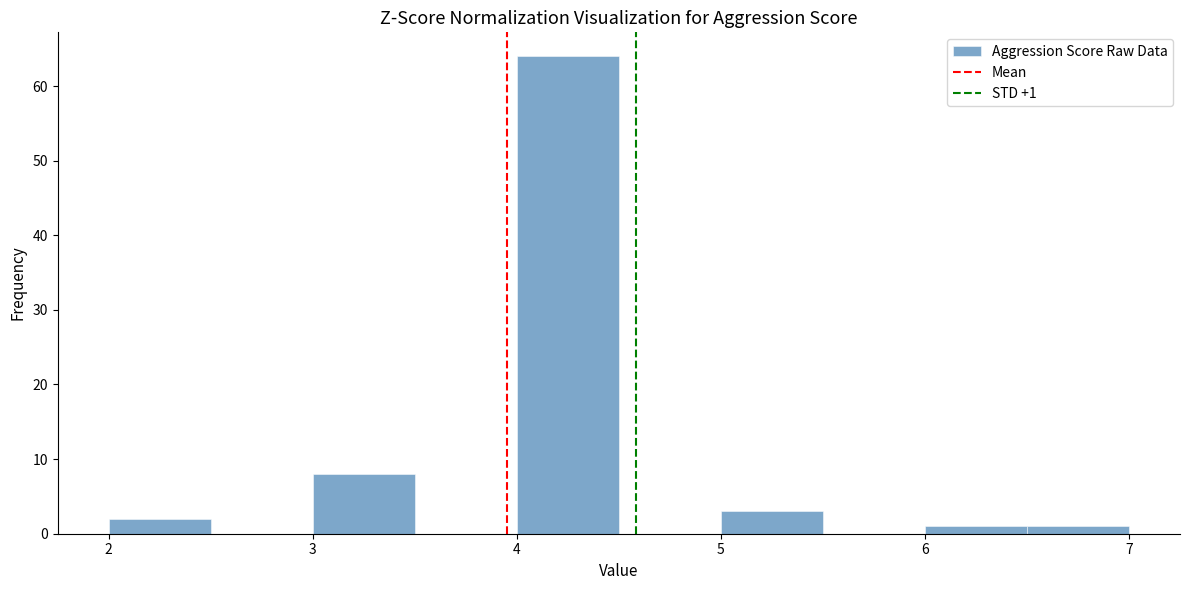

Which range on the x-axis has the tallest bar?

4.0 to 4.5